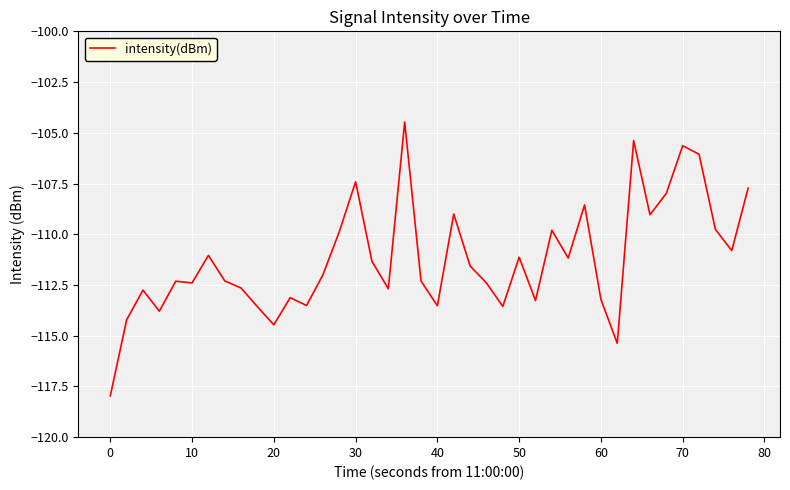

What is the smallest value displayed?

-118.0